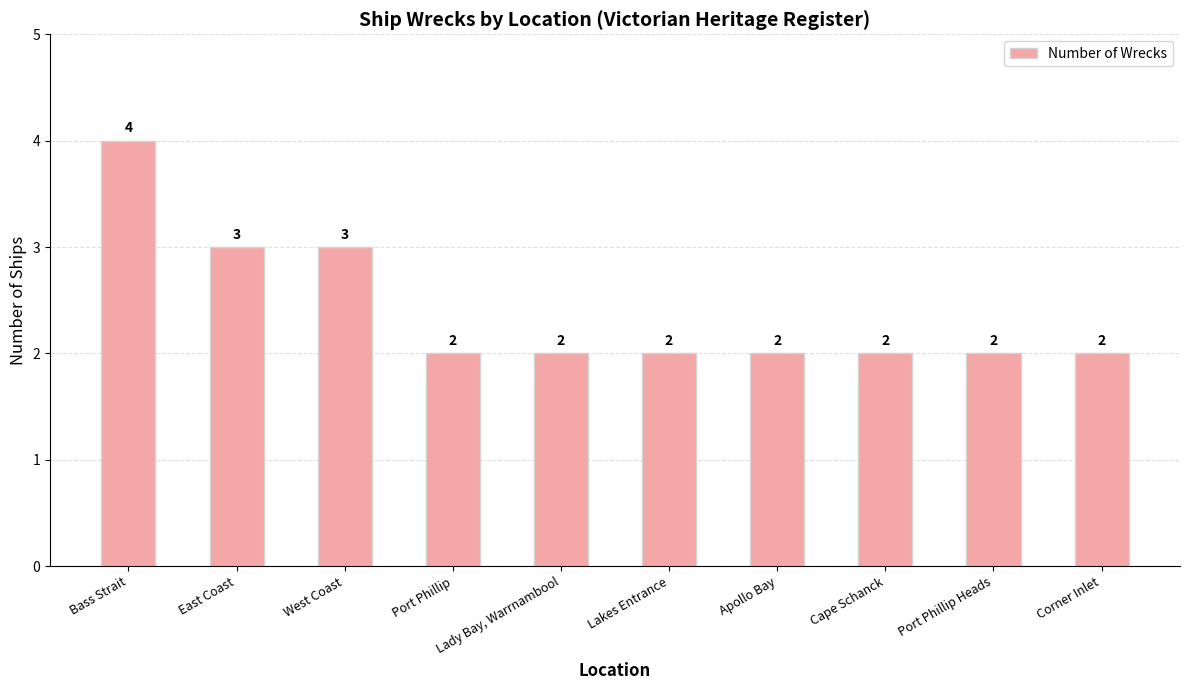

What is the difference between the second highest and minimum values?

1